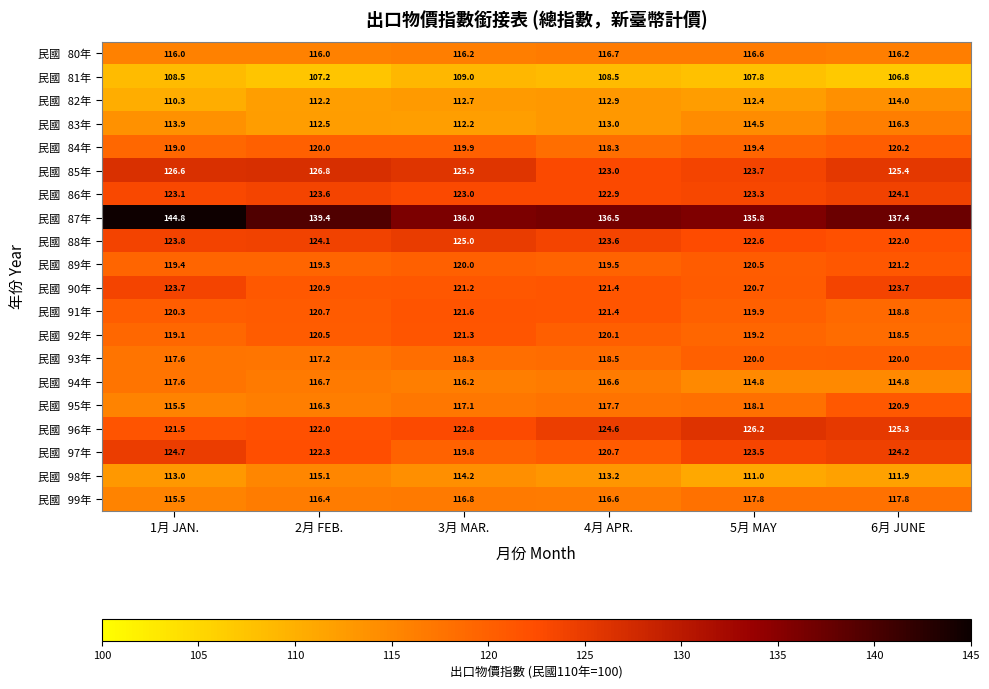

Which label corresponds to the smallest value in the chart?

6月 JUNE